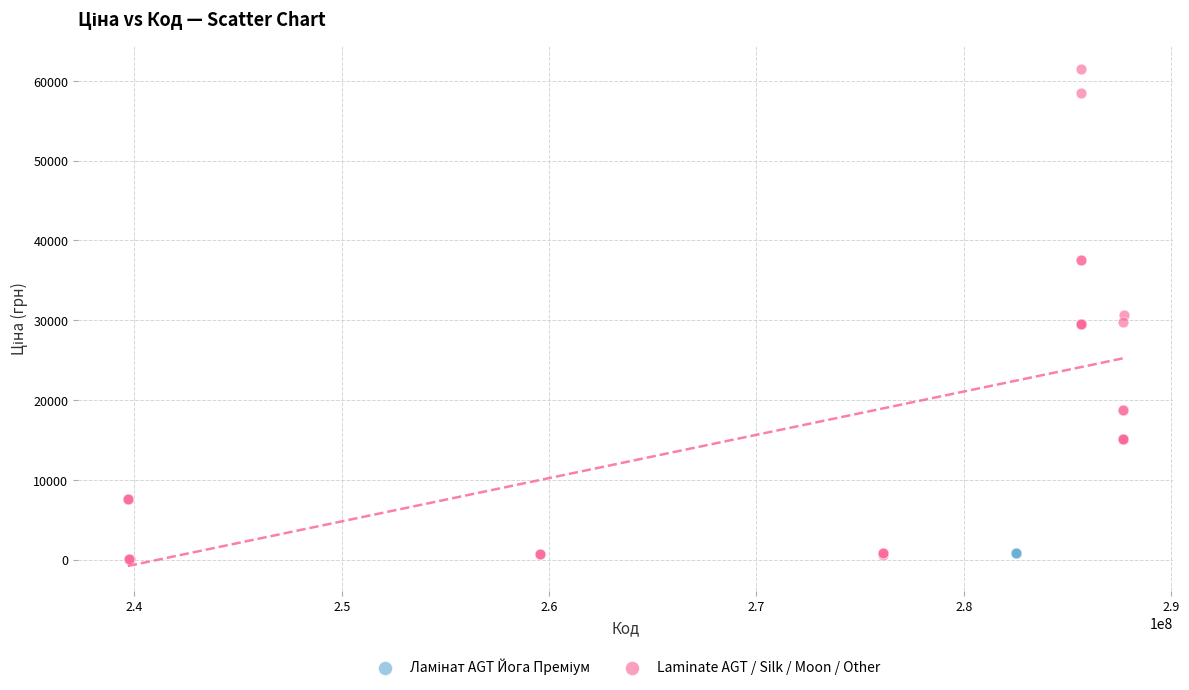

Which series reaches the maximum Y coordinate?

Laminate AGT / Silk / Moon / Other